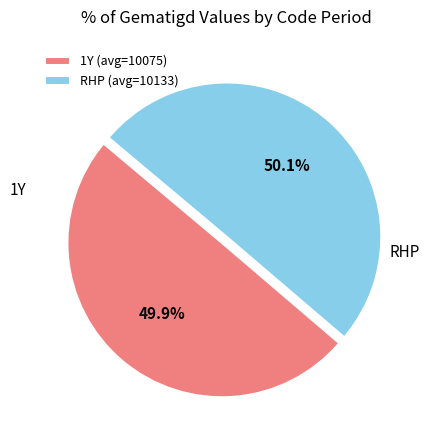

Approximately how many times larger is the value at 1Y (avg=10075) compared to RHP (avg=10133)?

1.0